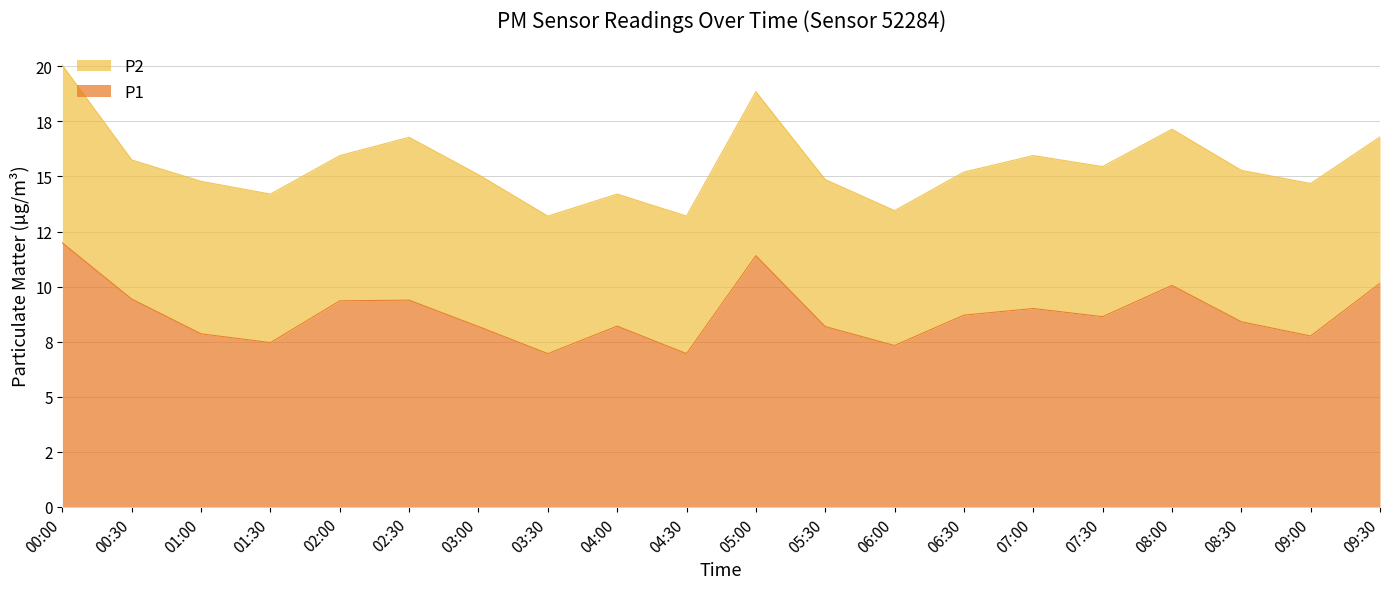

At which category does the chart reach its peak across all series?

00:00